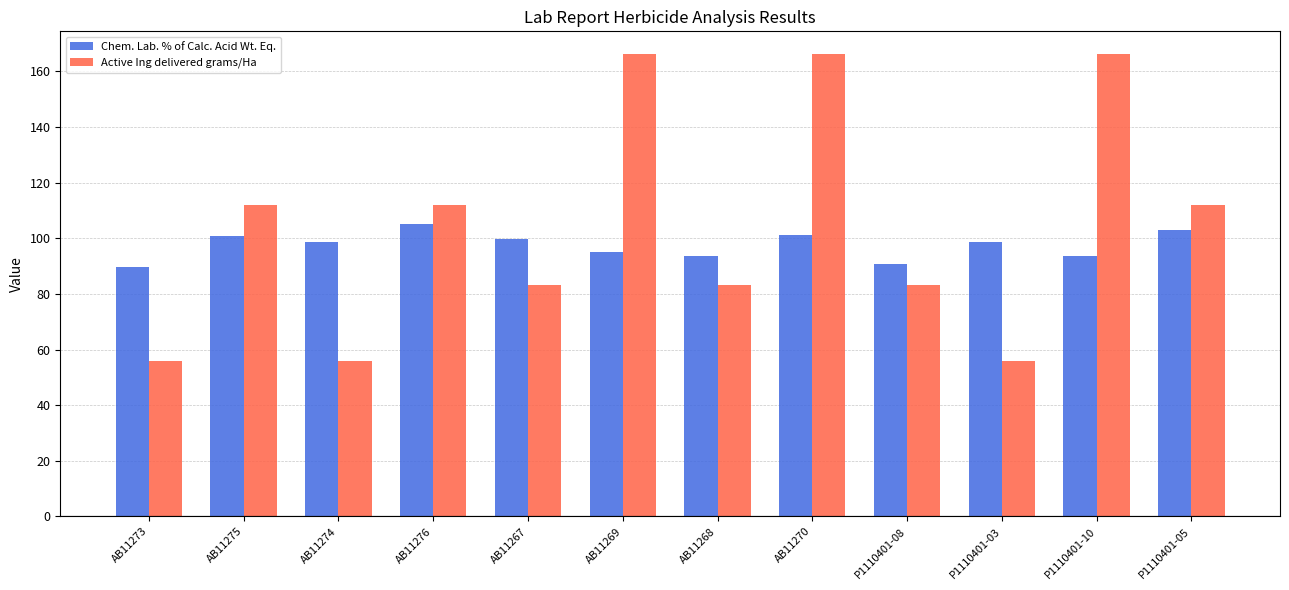

List the series in order of their overall mean, highest first.

Active Ing delivered grams/Ha, Chem. Lab. % of Calc. Acid Wt. Eq.